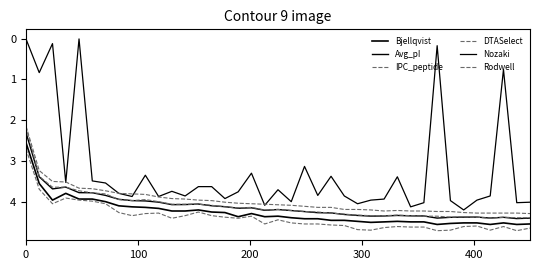

What is the difference between the maximum and minimum values in the Nozaki series?

4.2